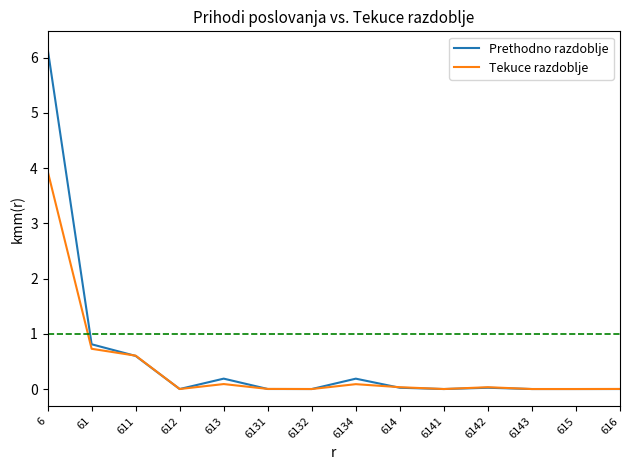

At which label is Tekuce razdoblje closest to 1?

61